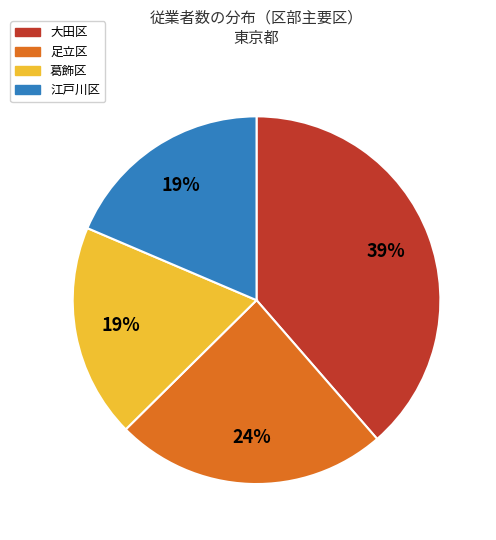

Count the number of slices in the pie.

4